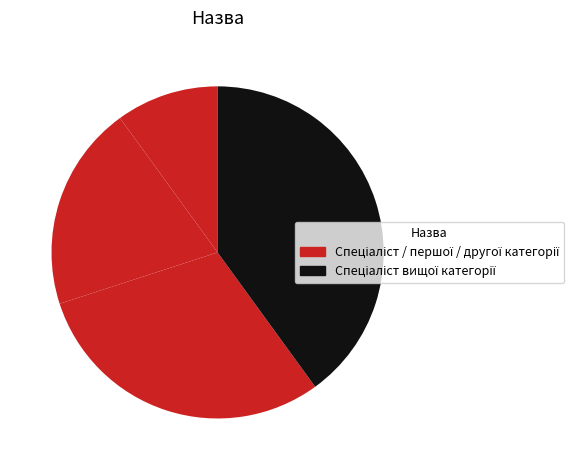

What is the largest slice in the pie chart?

Спеціаліст вищої категорії